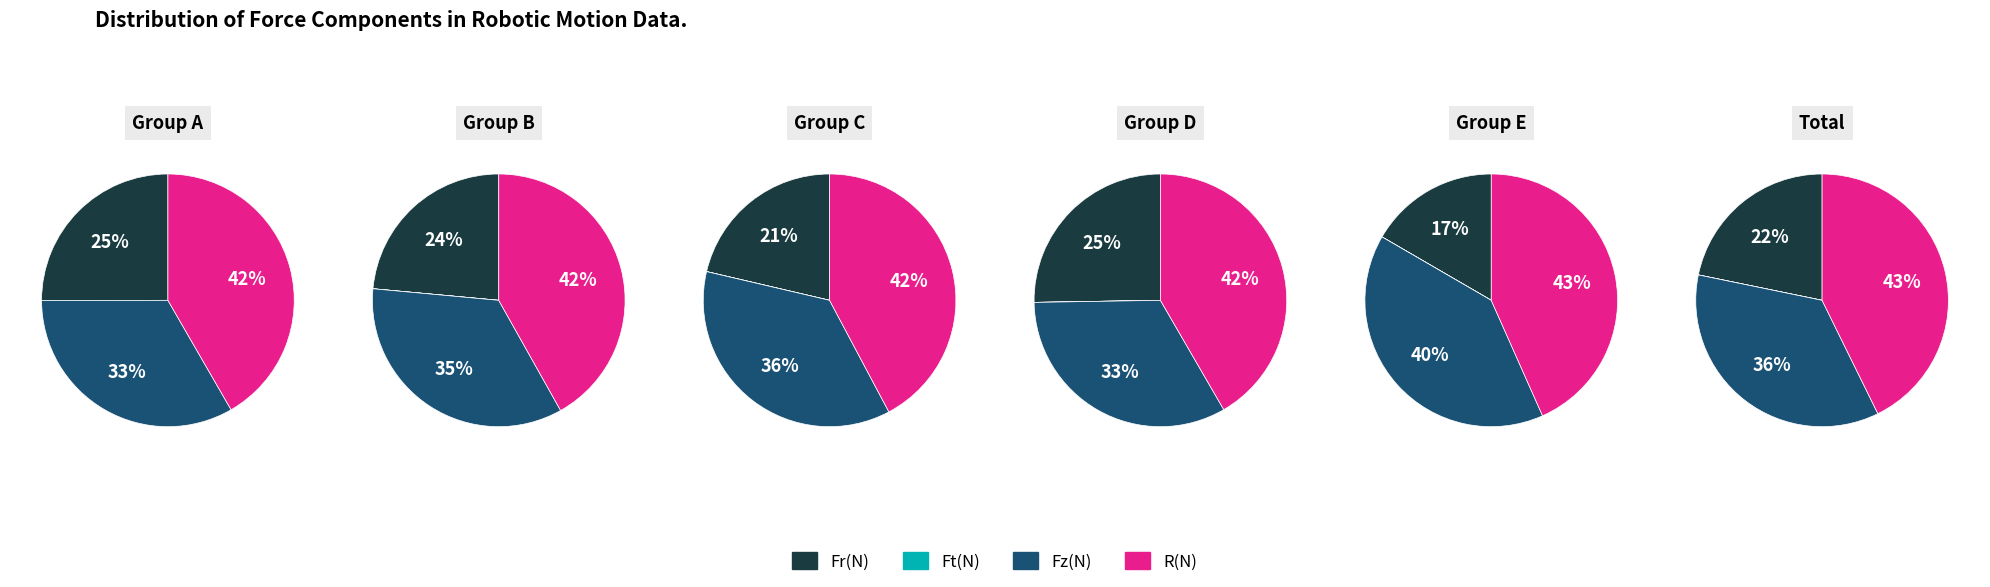

Which has a higher value, Ft(N) or Fr(N)?

Fr(N)